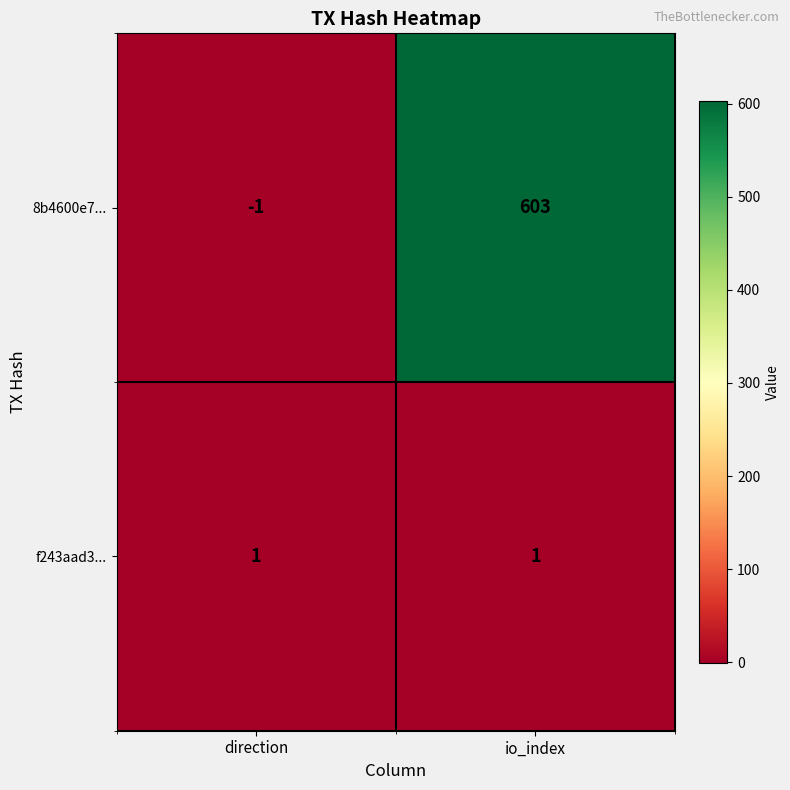

Read the 8b4600e7... value at io_index, to the nearest 50.

600